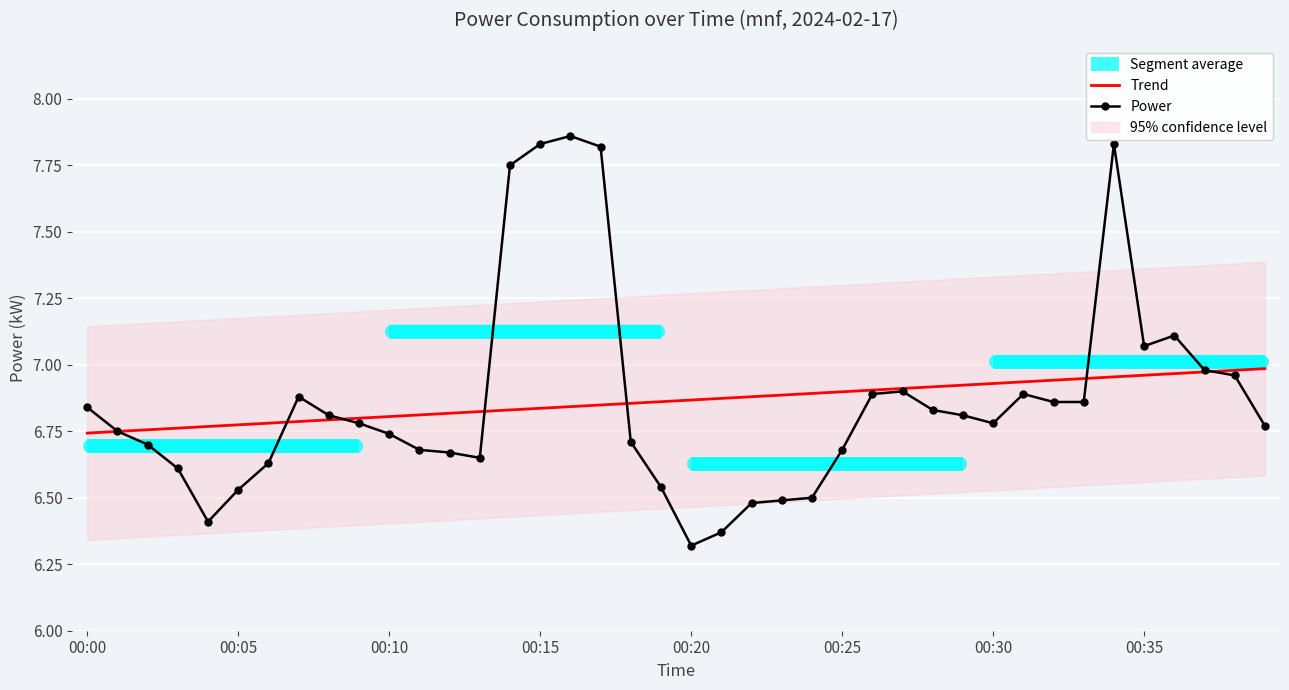

Is the value of Power at 21 greater than the value of Trend at 27?

No